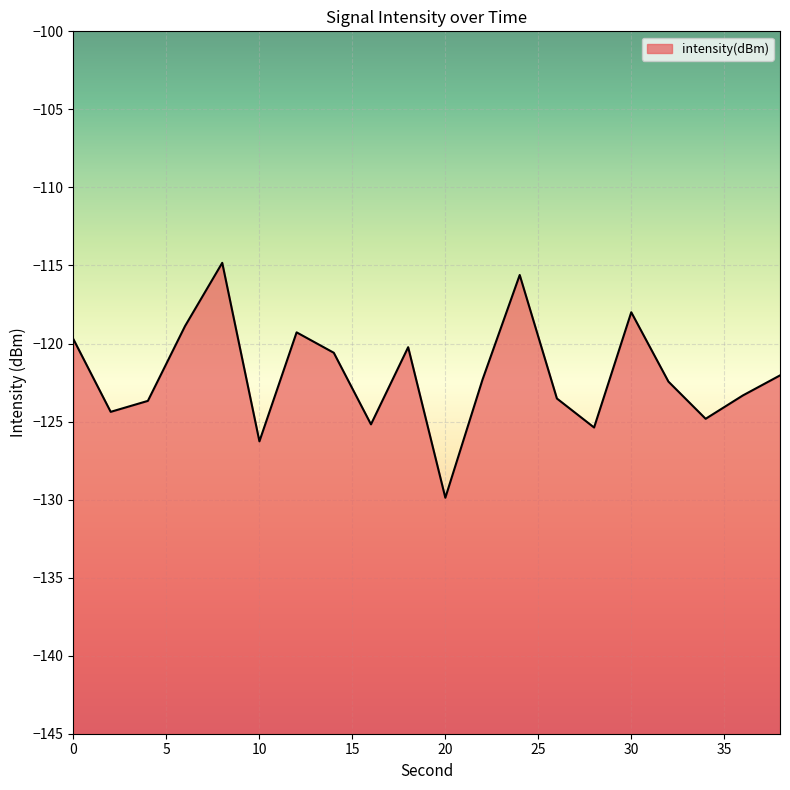

The value at 34 is -57.8. True or false?

False